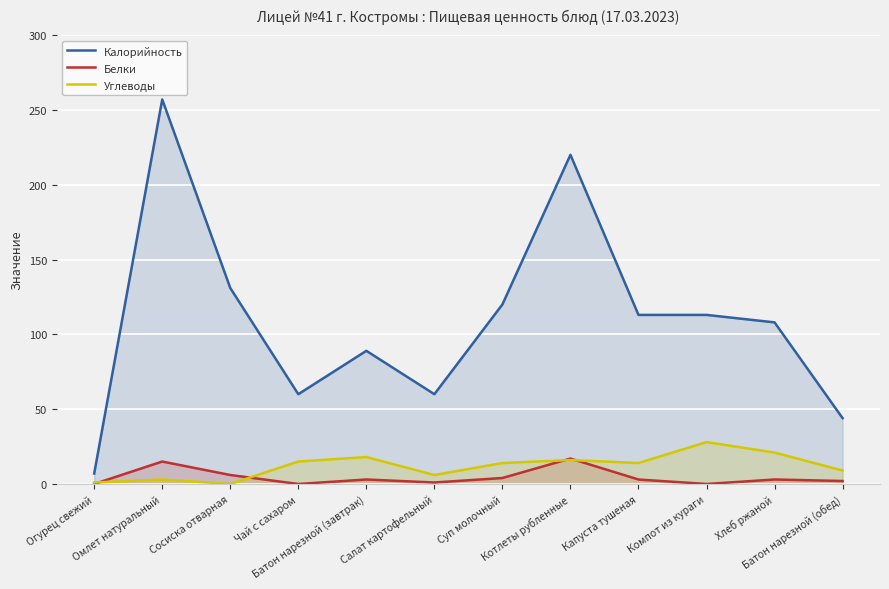

Reading left to right, transcribe all the data shown in this chart.

Калорийность: Огурец свежий=7	Омлет натуральный=257	Сосиска отварная=131	Чай с сахаром=60	Батон нарезной (завтрак)=89	Салат картофельный=60	Суп молочный=120	Котлеты рубленные=220	Капуста тушеная=113	Компот из кураги=113	Хлеб ржаной=108	Батон нарезной (обед)=44
Белки: Огурец свежий=0	Омлет натуральный=15	Сосиска отварная=6	Чай с сахаром=0	Батон нарезной (завтрак)=3	Салат картофельный=1	Суп молочный=4	Котлеты рубленные=17	Капуста тушеная=3	Компот из кураги=0	Хлеб ржаной=3	Батон нарезной (обед)=2
Углеводы: Огурец свежий=1	Омлет натуральный=3	Сосиска отварная=0	Чай с сахаром=15	Батон нарезной (завтрак)=18	Салат картофельный=6	Суп молочный=14	Котлеты рубленные=16	Капуста тушеная=14	Компот из кураги=28	Хлеб ржаной=21	Батон нарезной (обед)=9